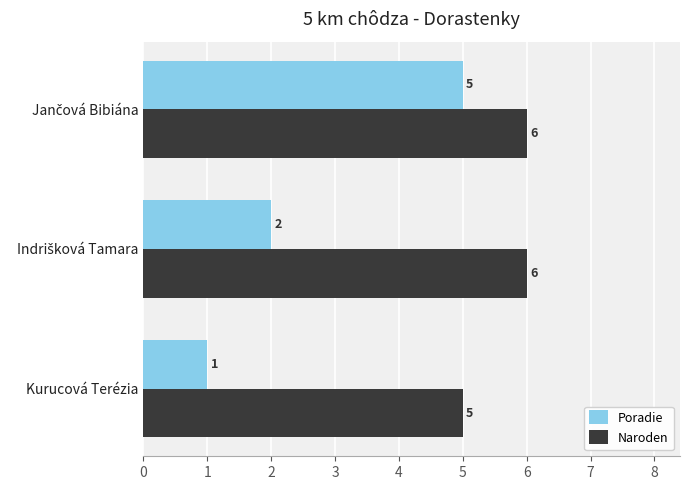

List the series in order of their peak value, highest first.

Naroden, Poradie